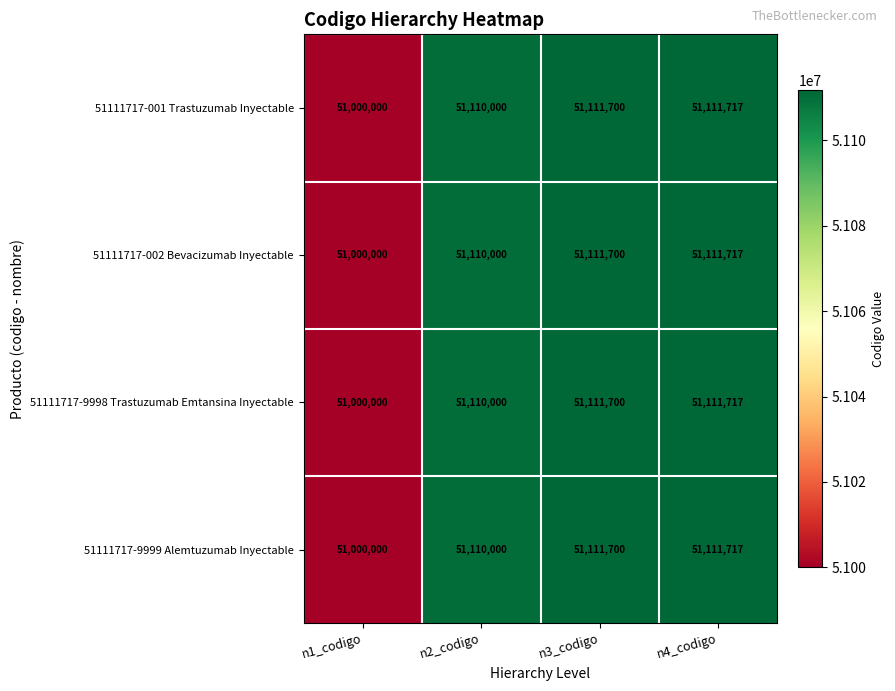

How many data points does each series have?

4